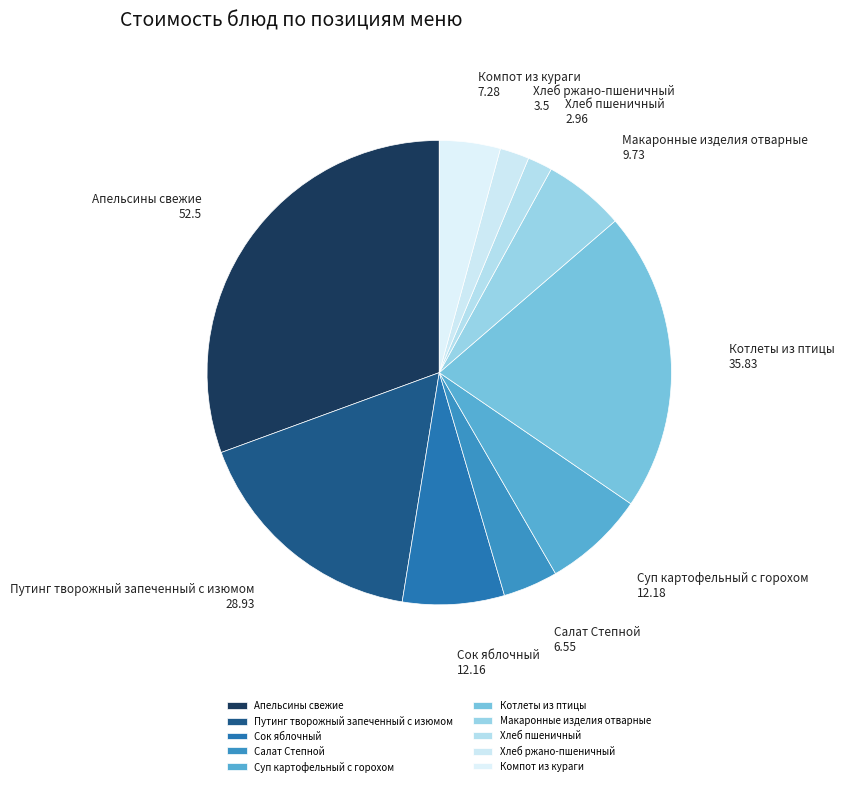

Does Макаронные изделия отварные account for over 50% of the chart?

No